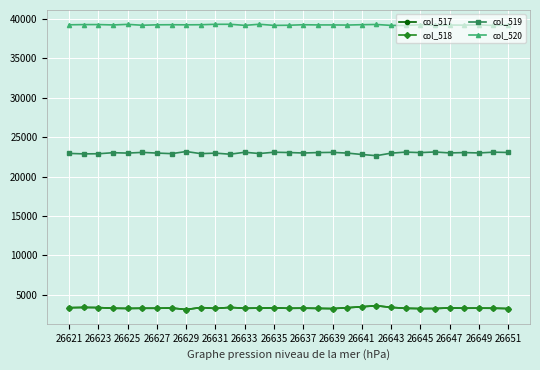

True or false: col_520 and col_517 cross at least once.

False